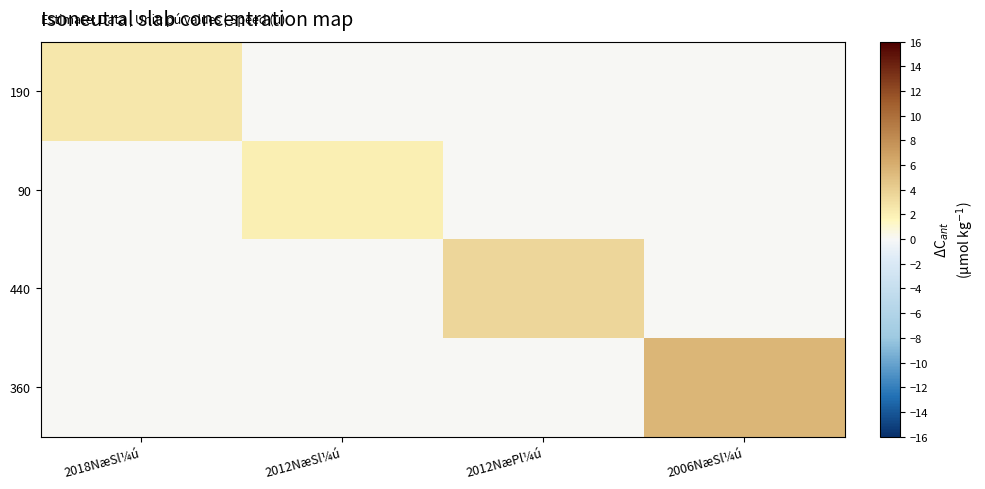

How many categories are shown in the chart?

4